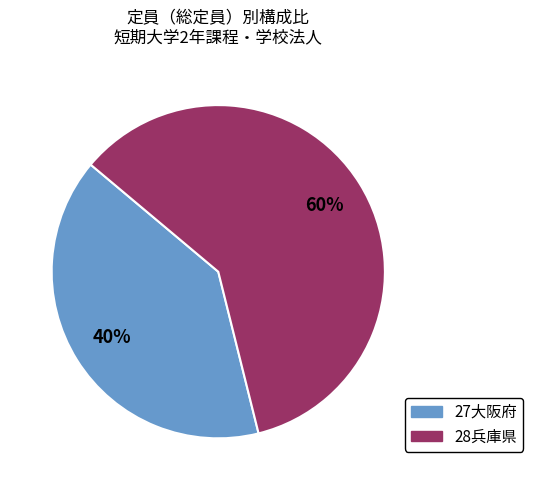

To the nearest percent, what is the difference between the largest and smallest slice percentages?

20%